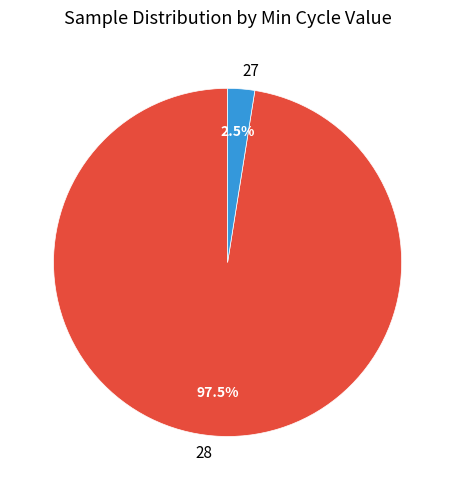

What is the total percentage of 27 and 28?

100.0%